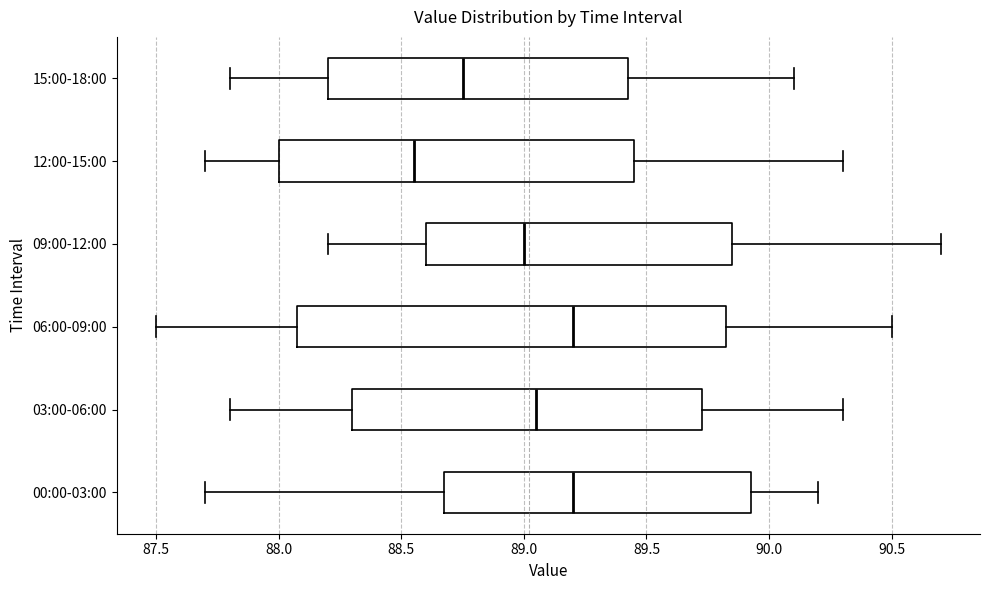

Where is the right edge of the box for 03:00-06:00 on the x-axis? The values are not printed on the chart, so give them approximately, as read against the axis.

89.75